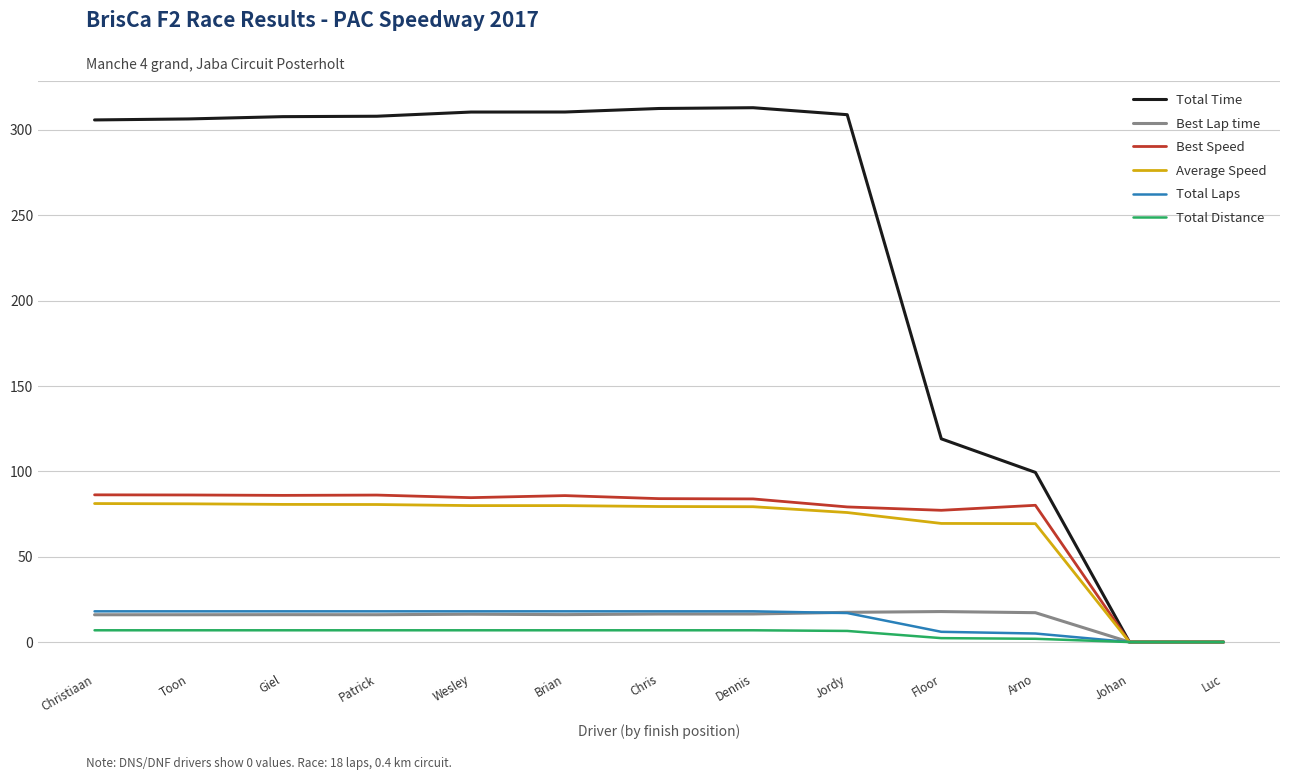

Which series has the largest total across all categories?

Total Time